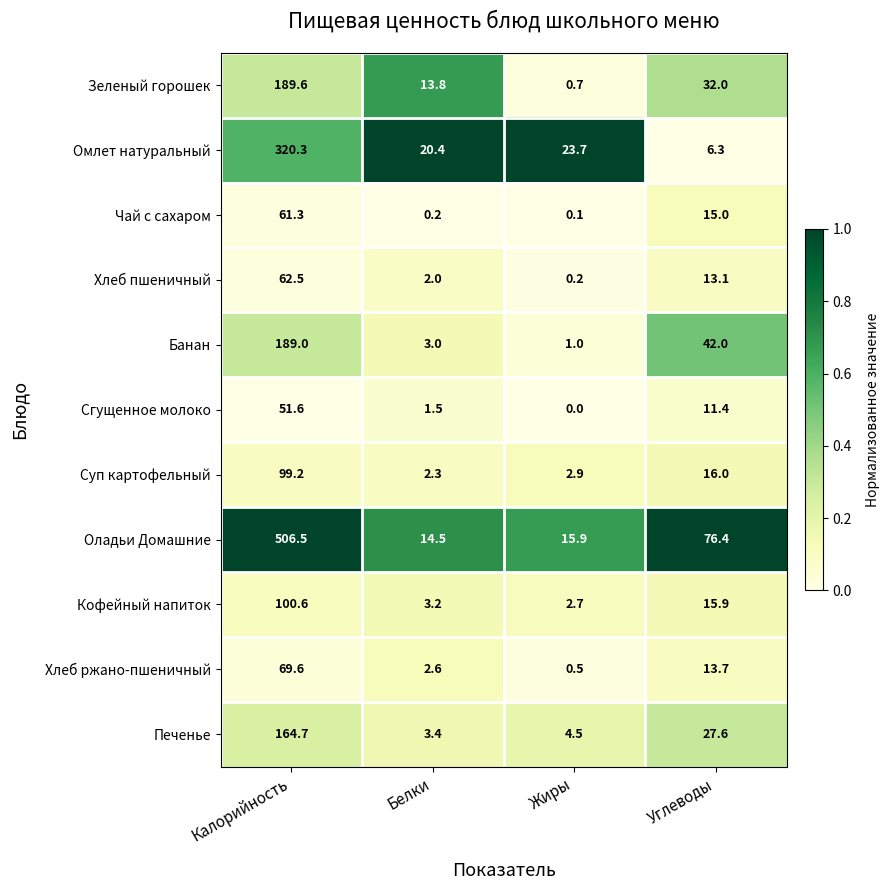

True or false: Печенье has a value of 27.6 at Углеводы.

True